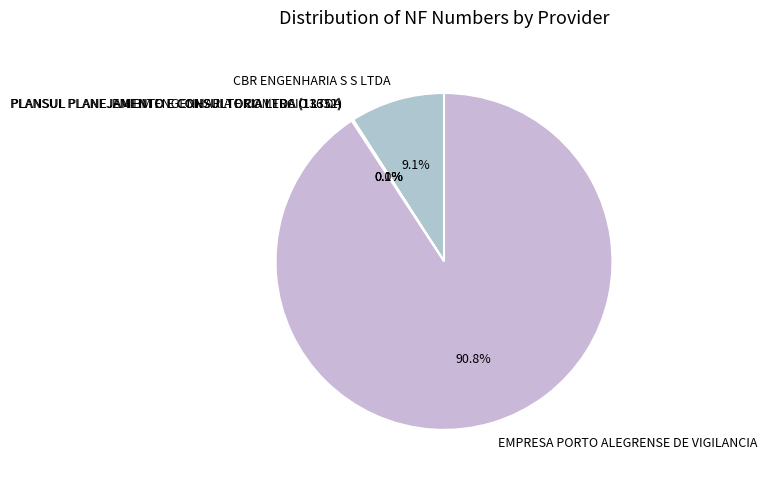

What is the largest slice in the pie chart?

EMPRESA PORTO ALEGRENSE DE VIGILANCIA